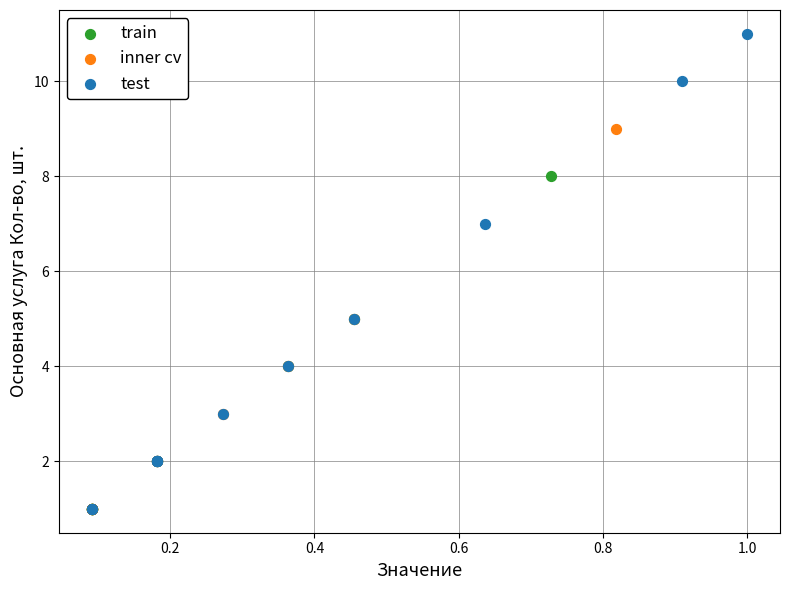

Which series has the largest Y range (max minus min)?

test